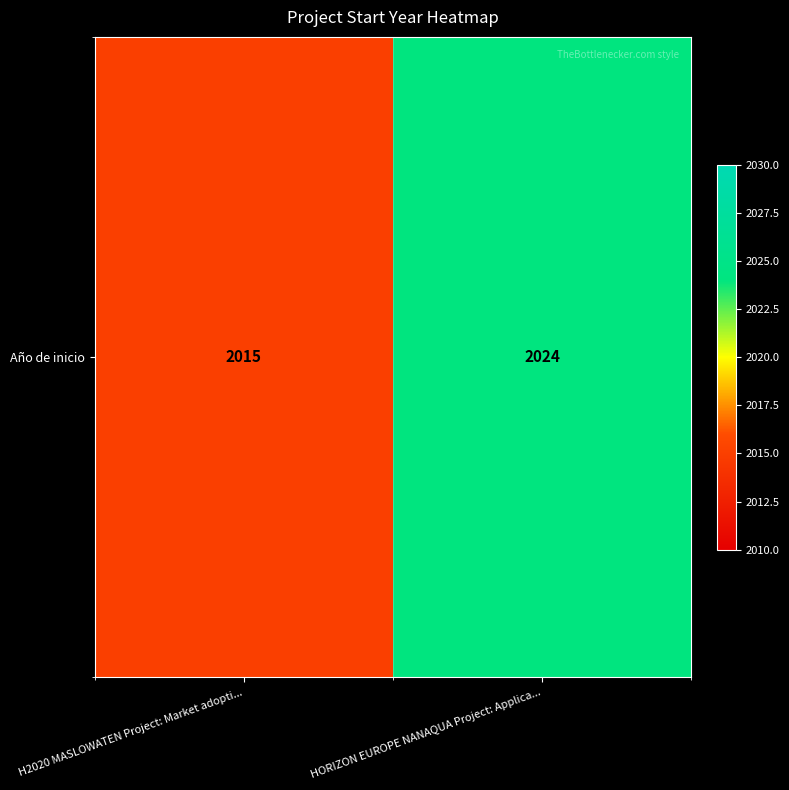

Reading left to right, what are all the values shown in this chart?

2015	2024